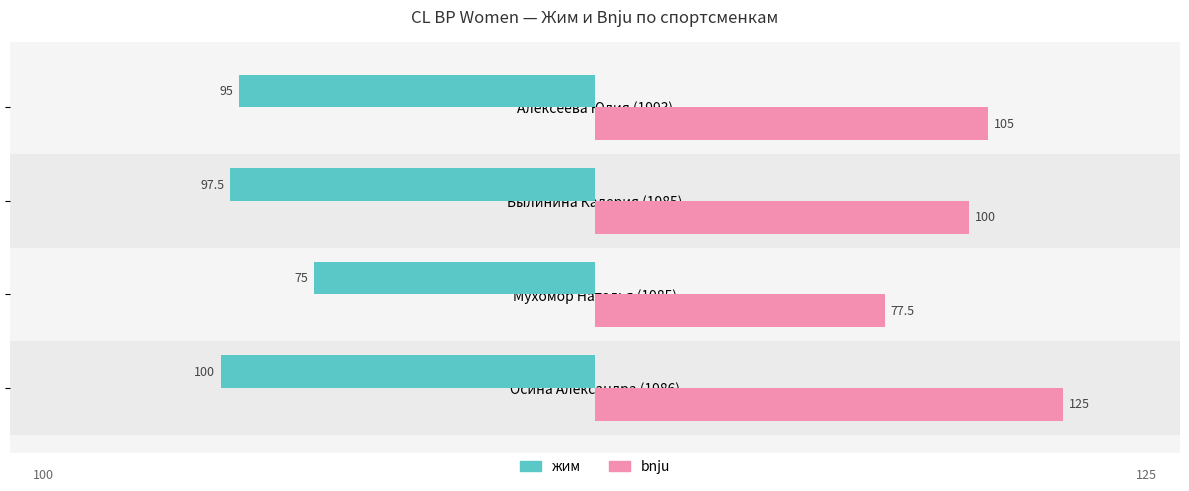

How many series are shown in this chart?

2